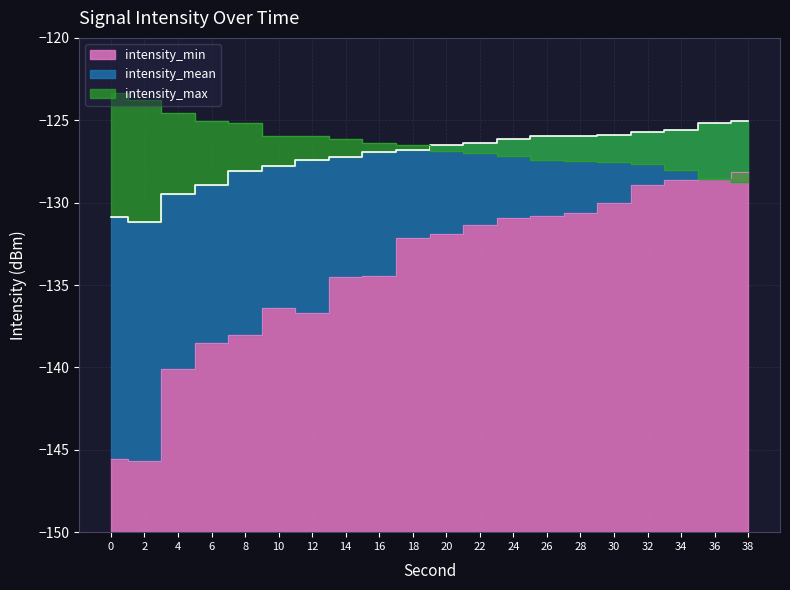

What is the greatest value displayed?

-123.3